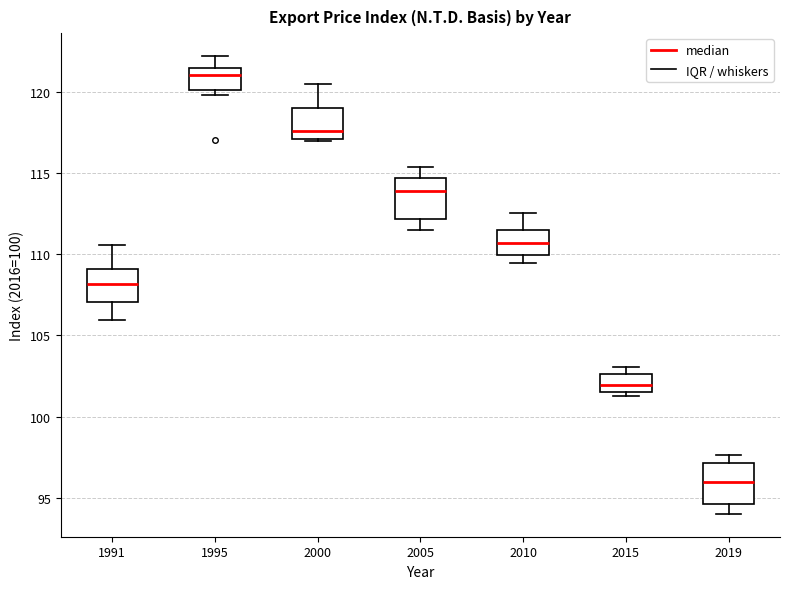

Reading left to right, transcribe this box plot: for each box, give where its median line is, the range the box spans, and where its two whiskers end, as read against the y-axis. The values are not printed on the chart, so give them approximately, as read against the axis.

1991: median 108.0, box 107.0 to 109.0, whiskers 106.0 to 110.5
1995: median 121.0, box 120.0 to 121.5, whiskers 120.0 (just below the box's lower edge) to 122.0
2000: median 117.5, box 117.0 to 119.0, whiskers 117.0 to 120.5
2005: median 114.0, box 112.0 to 114.5, whiskers 111.5 to 115.5
2010: median 110.5, box 110.0 to 111.5, whiskers 109.5 to 112.5
2015: median 102.0, box 101.5 to 102.5, whiskers 101.5 (just below the box's lower edge) to 103.0
2019: median 96.0, box 94.5 to 97.0, whiskers 94.0 to 97.5